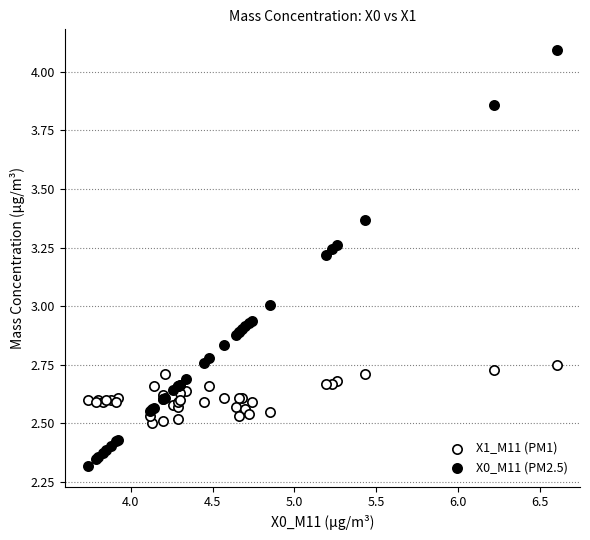

Which series has the widest spread of Y values?

X0_M11 (PM2.5)